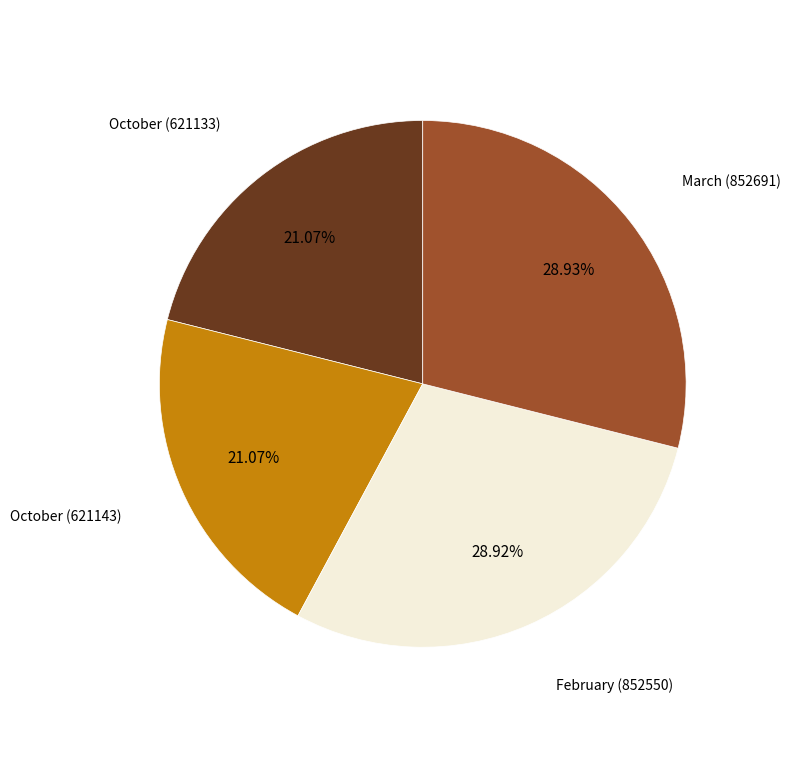

Is there any slice that represents more than half of the pie?

No